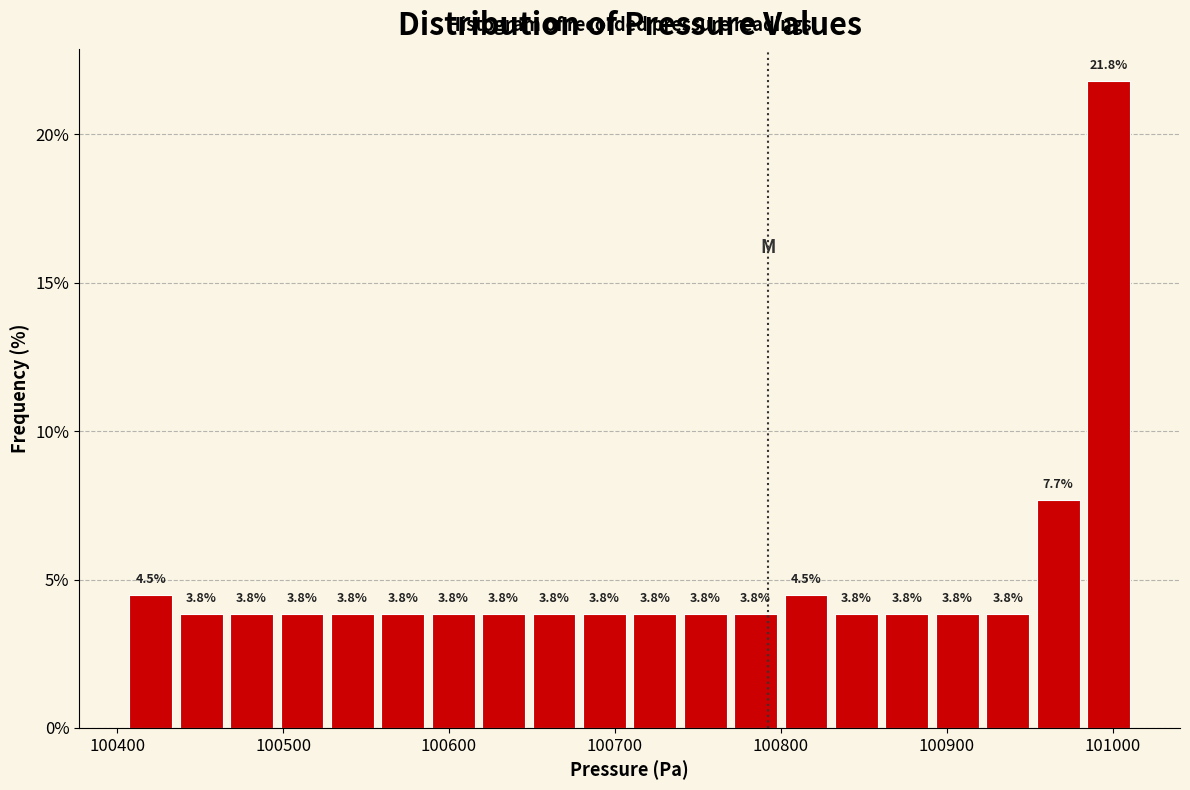

Read against the x-axis, roughly where is the centre of the tallest bar?

101000